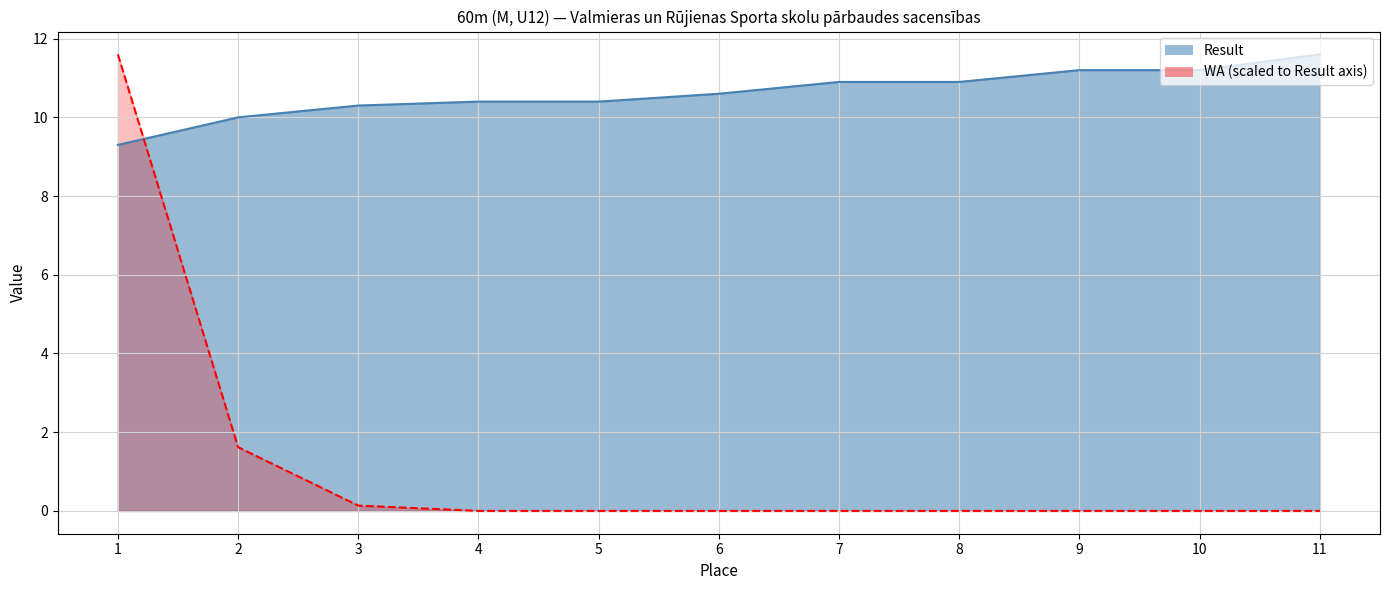

At which category is the sum across all series the highest?

1